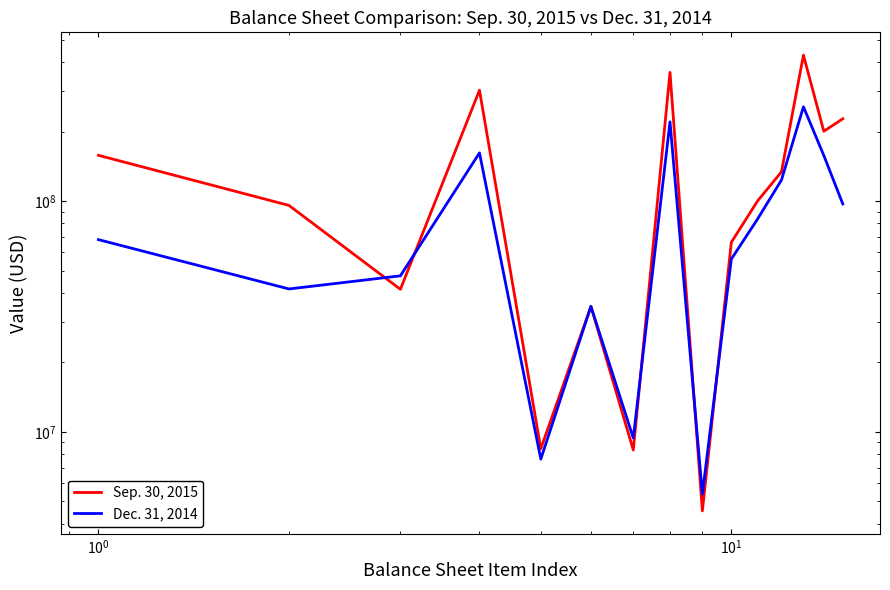

What is the greatest value displayed?

429300000